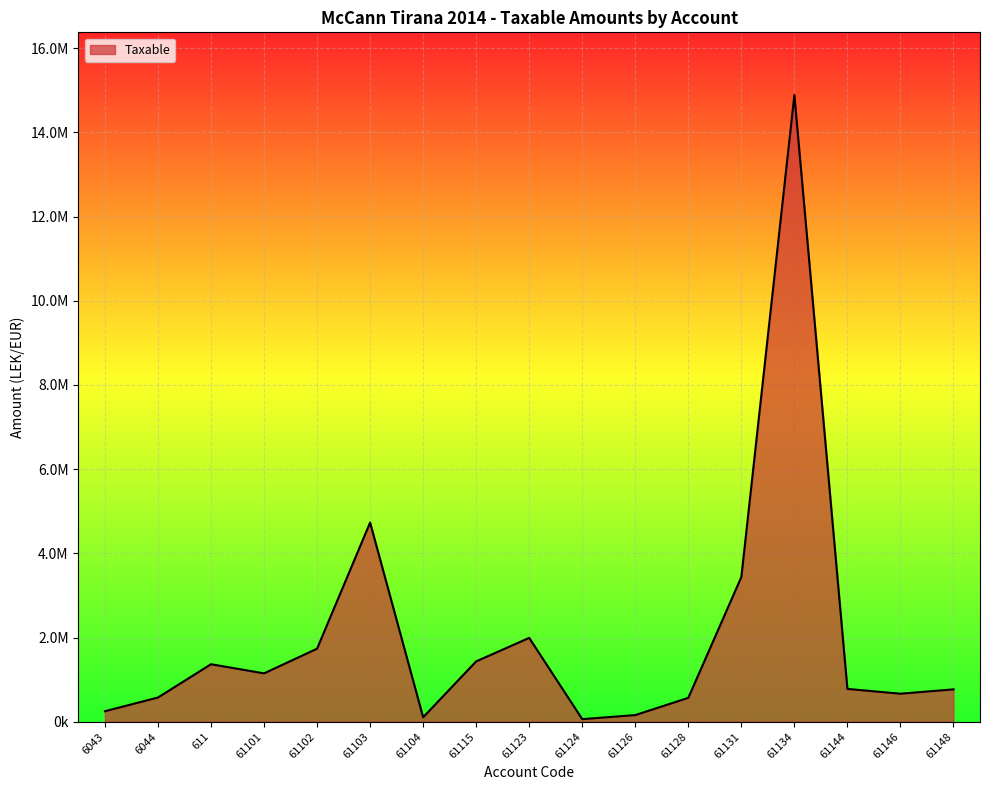

Rank the categories by value from lowest to highest.

61124, 61104, 61126, 6043, 61128, 6044, 61146, 61148, 61144, 61101, 611, 61115, 61102, 61123, 61131, 61103, 61134